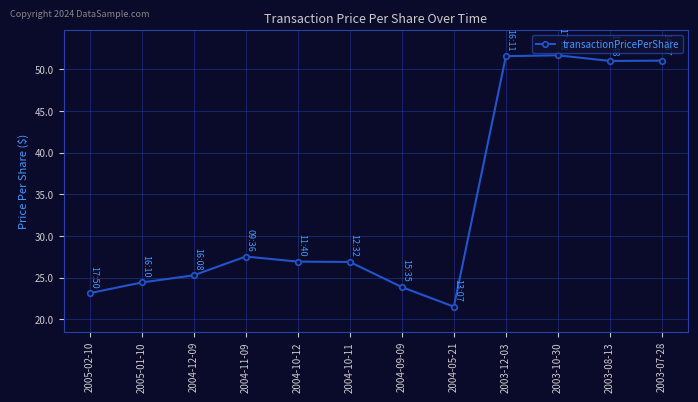

Where does the data first go above 26?

2004-11-09